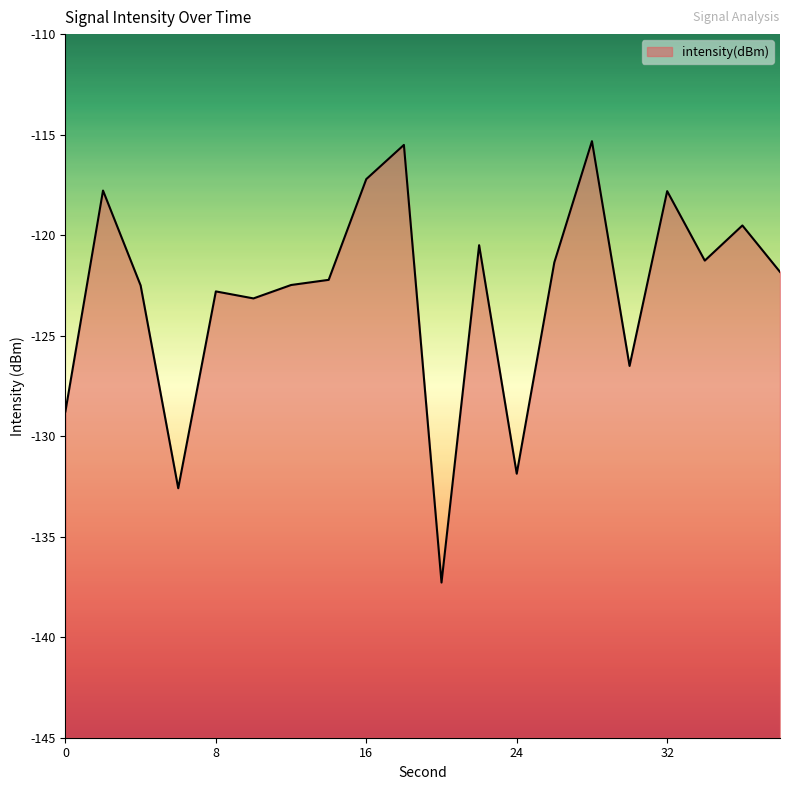

At which label is the value closest to -126?

30